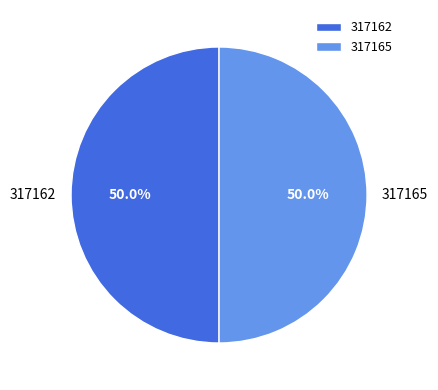

How many slices are in this pie chart?

2